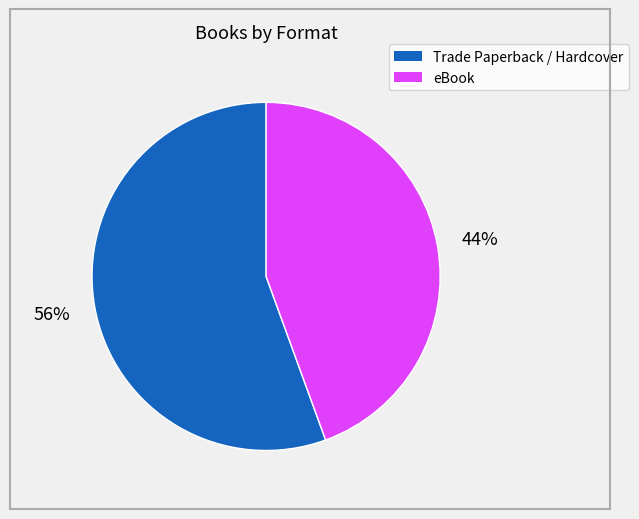

How many segments does this pie chart have?

2